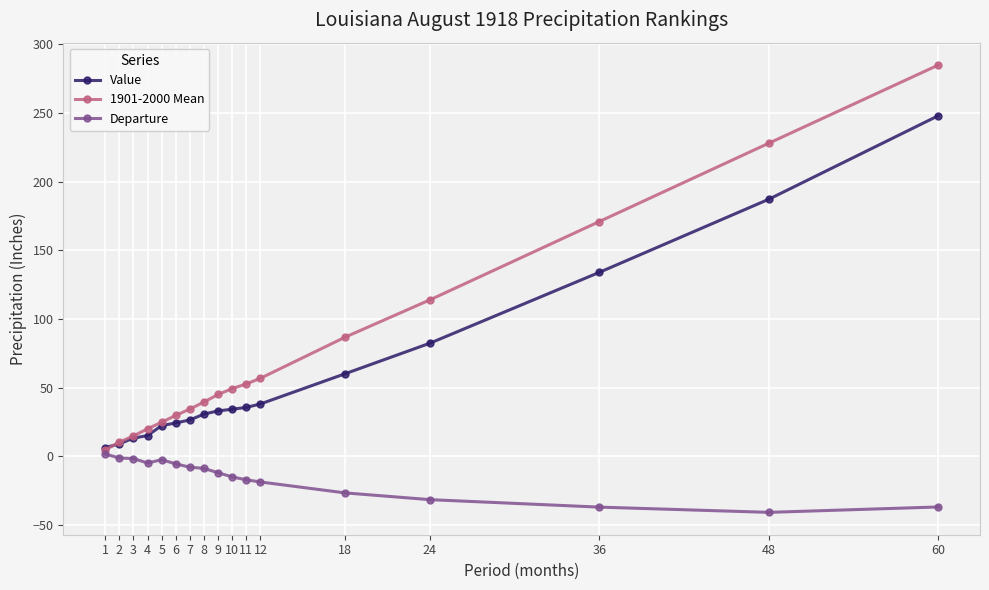

Where does the 1901-2000 Mean series first go above 45?

9